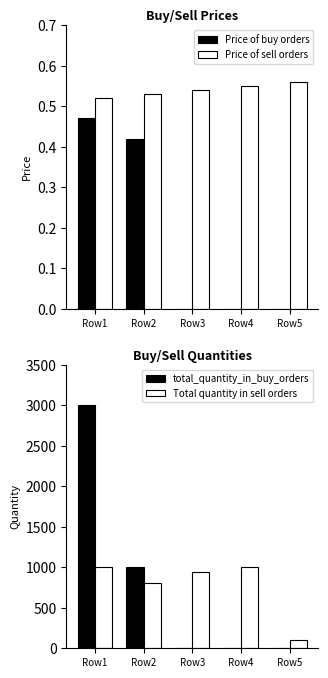

True or false: Price of sell orders has a value of 0.8 at Row5.

False